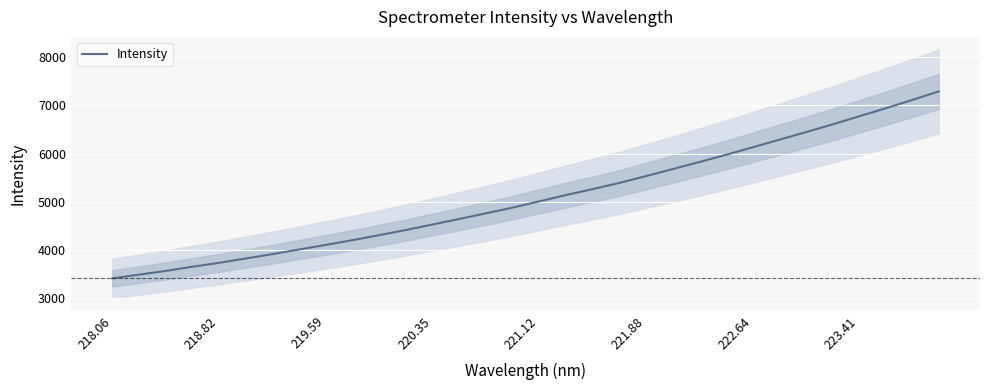

Is it true that Intensity equals 5529.2 at 221.88?

True